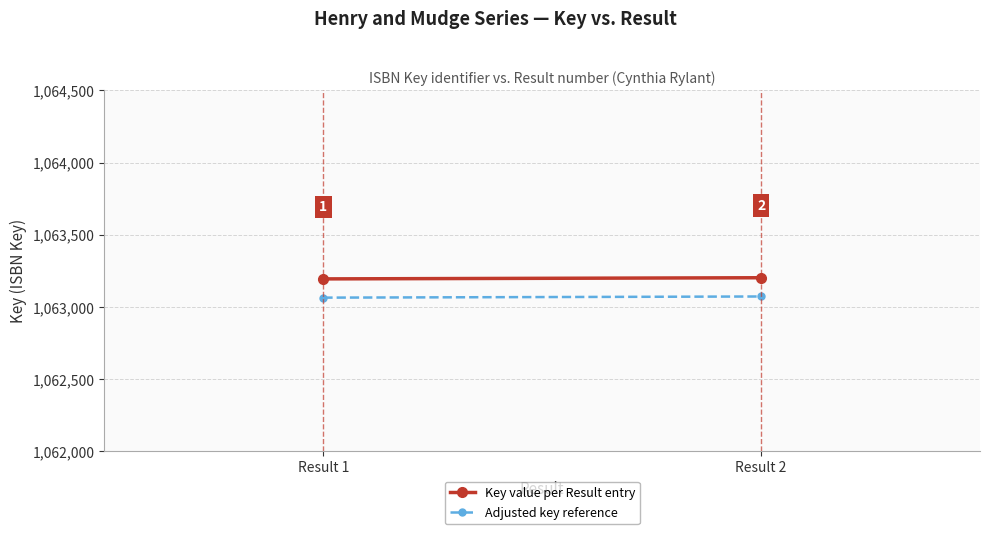

Is it true that Adjusted key reference equals 1685980 at Result 1?

False